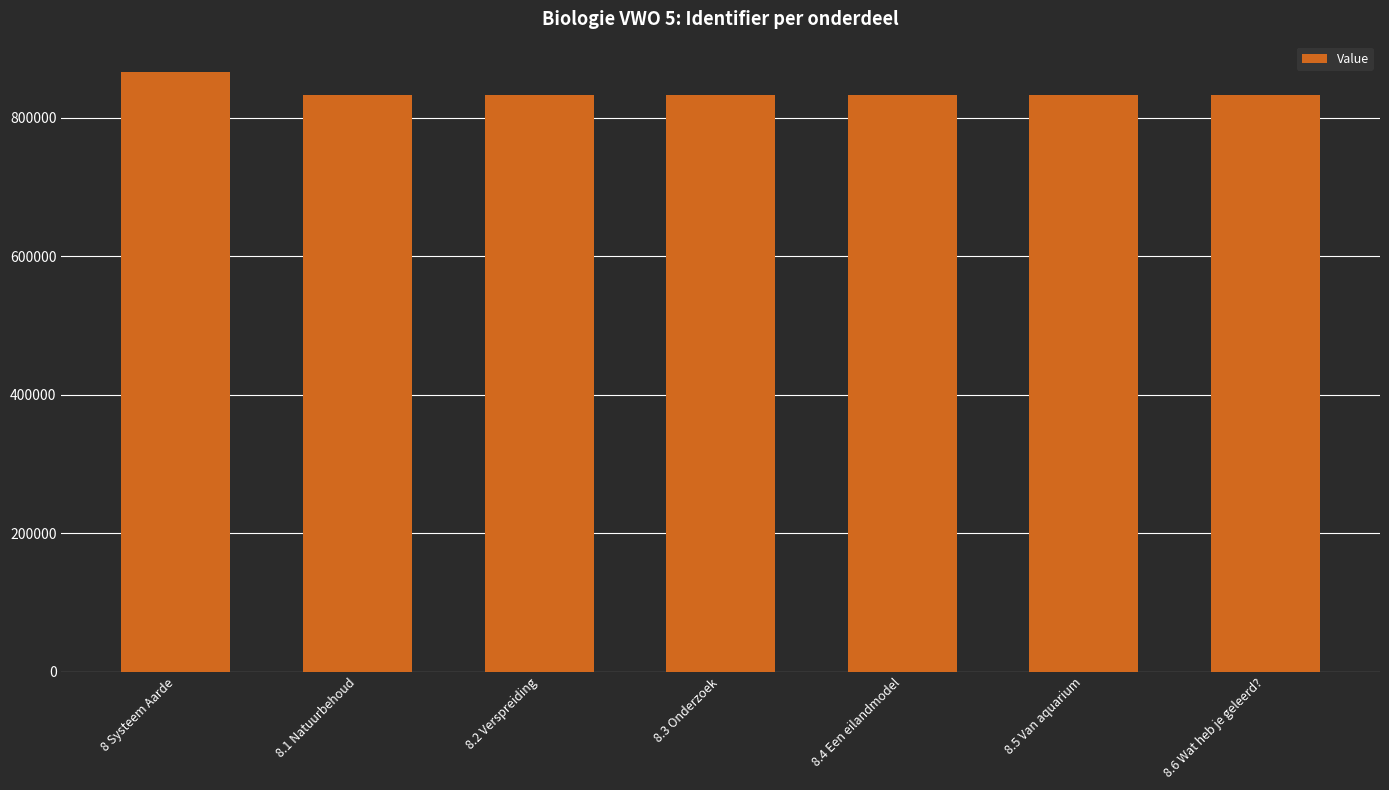

What is the ratio of the value at 8.4 Een eilandmodel to the value at 8.3 Onderzoek?

1.0